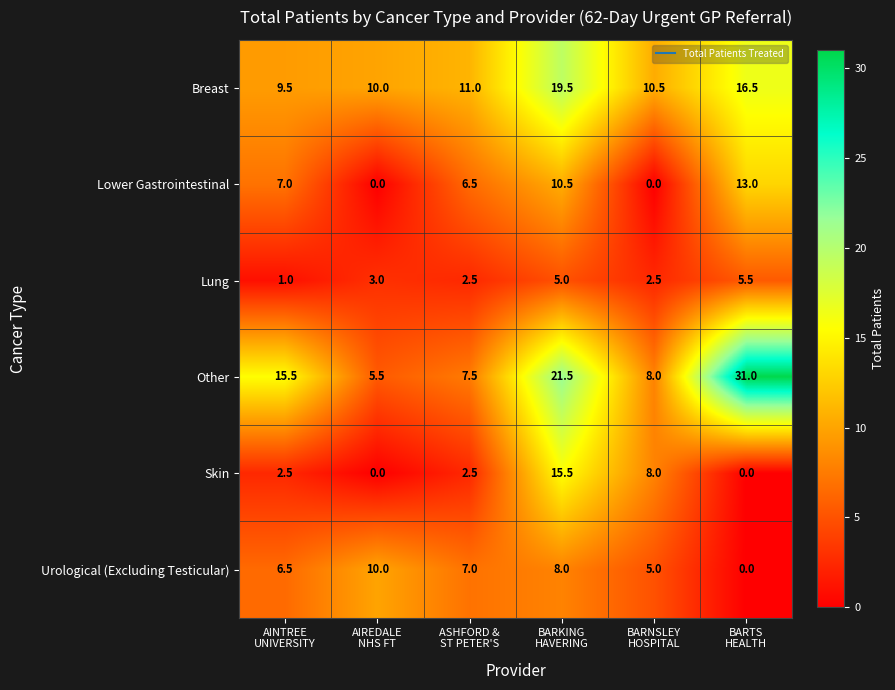

At how many categories does at least one series exceed 5?

6